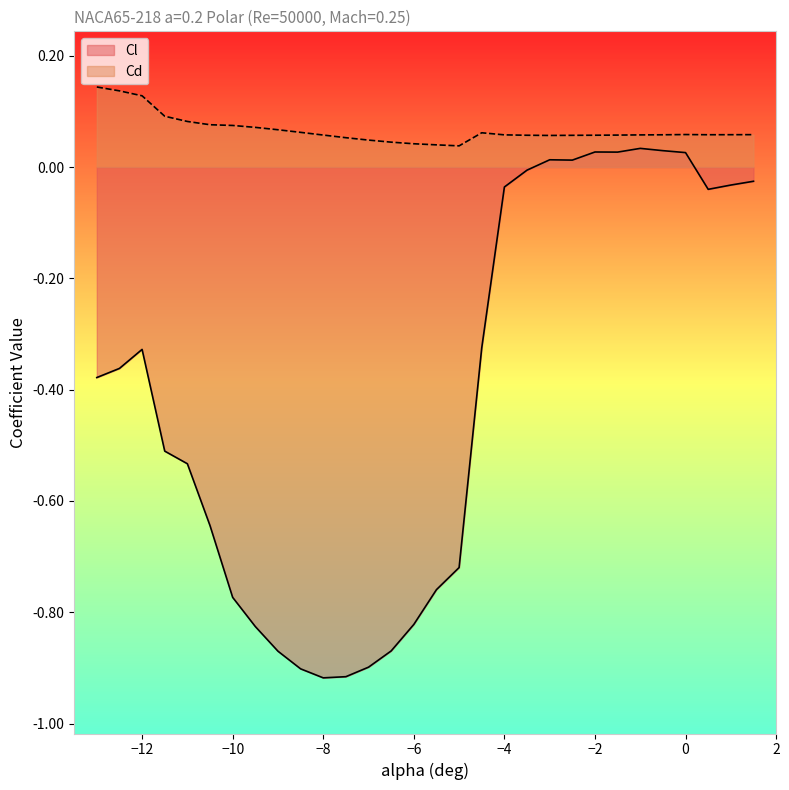

True or false: Cd and Cl cross at least once.

False